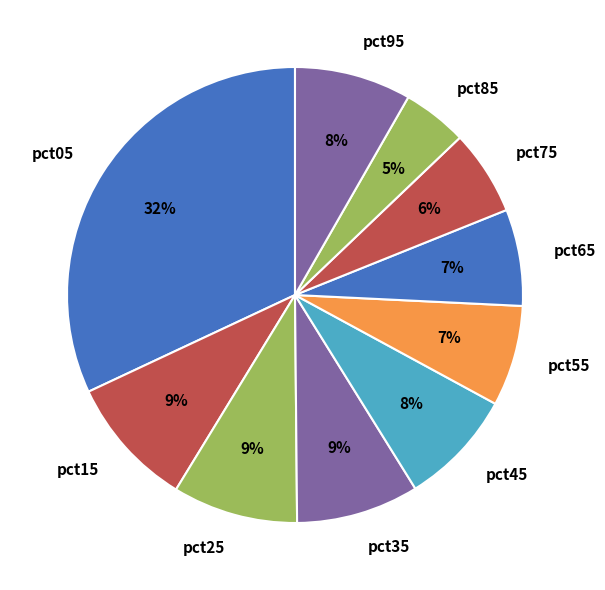

To the nearest percent, what is the average slice percentage?

10%